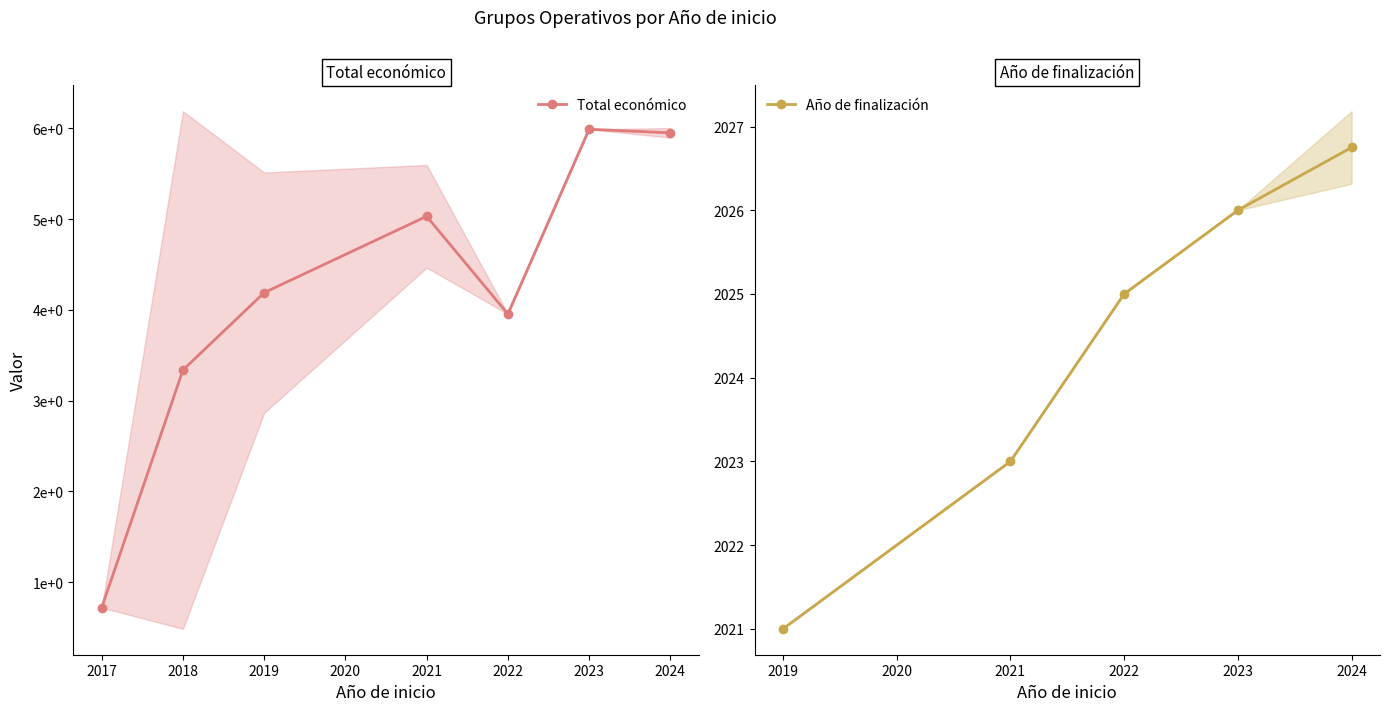

What are all the series names shown in the legend?

Total económico, Año de finalización